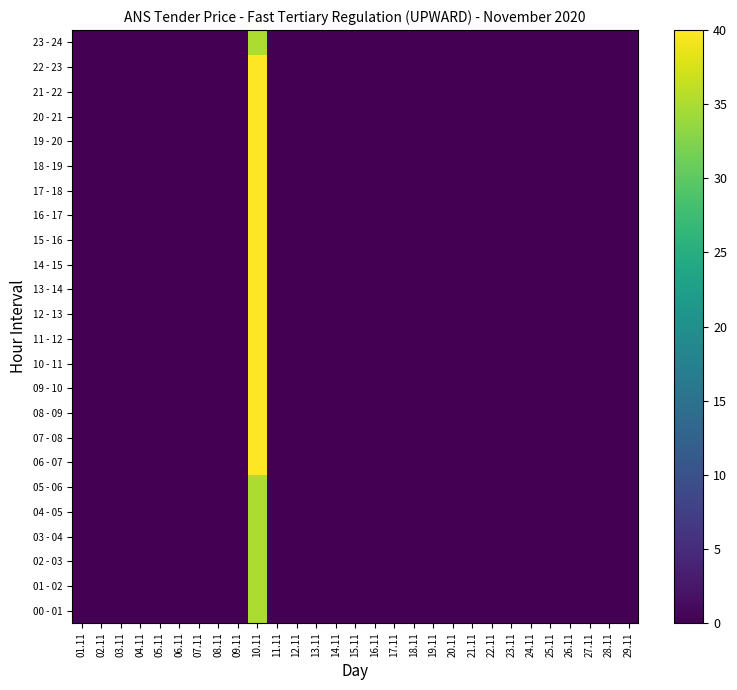

Reading right to left, what are all the values shown in this chart?

00 - 01: 29.11=0	28.11=0	27.11=0	26.11=0	25.11=0	24.11=0	23.11=0	22.11=0	21.11=0	20.11=0	19.11=0	18.11=0	17.11=0	16.11=0	15.11=0	14.11=0	13.11=0	12.11=0	11.11=0	10.11=35	09.11=0	08.11=0	07.11=0	06.11=0	05.11=0	04.11=0	03.11=0	02.11=0	01.11=0
01 - 02: 29.11=0	28.11=0	27.11=0	26.11=0	25.11=0	24.11=0	23.11=0	22.11=0	21.11=0	20.11=0	19.11=0	18.11=0	17.11=0	16.11=0	15.11=0	14.11=0	13.11=0	12.11=0	11.11=0	10.11=35	09.11=0	08.11=0	07.11=0	06.11=0	05.11=0	04.11=0	03.11=0	02.11=0	01.11=0
02 - 03: 29.11=0	28.11=0	27.11=0	26.11=0	25.11=0	24.11=0	23.11=0	22.11=0	21.11=0	20.11=0	19.11=0	18.11=0	17.11=0	16.11=0	15.11=0	14.11=0	13.11=0	12.11=0	11.11=0	10.11=35	09.11=0	08.11=0	07.11=0	06.11=0	05.11=0	04.11=0	03.11=0	02.11=0	01.11=0
03 - 04: 29.11=0	28.11=0	27.11=0	26.11=0	25.11=0	24.11=0	23.11=0	22.11=0	21.11=0	20.11=0	19.11=0	18.11=0	17.11=0	16.11=0	15.11=0	14.11=0	13.11=0	12.11=0	11.11=0	10.11=35	09.11=0	08.11=0	07.11=0	06.11=0	05.11=0	04.11=0	03.11=0	02.11=0	01.11=0
04 - 05: 29.11=0	28.11=0	27.11=0	26.11=0	25.11=0	24.11=0	23.11=0	22.11=0	21.11=0	20.11=0	19.11=0	18.11=0	17.11=0	16.11=0	15.11=0	14.11=0	13.11=0	12.11=0	11.11=0	10.11=35	09.11=0	08.11=0	07.11=0	06.11=0	05.11=0	04.11=0	03.11=0	02.11=0	01.11=0
05 - 06: 29.11=0	28.11=0	27.11=0	26.11=0	25.11=0	24.11=0	23.11=0	22.11=0	21.11=0	20.11=0	19.11=0	18.11=0	17.11=0	16.11=0	15.11=0	14.11=0	13.11=0	12.11=0	11.11=0	10.11=35	09.11=0	08.11=0	07.11=0	06.11=0	05.11=0	04.11=0	03.11=0	02.11=0	01.11=0
06 - 07: 29.11=0	28.11=0	27.11=0	26.11=0	25.11=0	24.11=0	23.11=0	22.11=0	21.11=0	20.11=0	19.11=0	18.11=0	17.11=0	16.11=0	15.11=0	14.11=0	13.11=0	12.11=0	11.11=0	10.11=40	09.11=0	08.11=0	07.11=0	06.11=0	05.11=0	04.11=0	03.11=0	02.11=0	01.11=0
07 - 08: 29.11=0	28.11=0	27.11=0	26.11=0	25.11=0	24.11=0	23.11=0	22.11=0	21.11=0	20.11=0	19.11=0	18.11=0	17.11=0	16.11=0	15.11=0	14.11=0	13.11=0	12.11=0	11.11=0	10.11=40	09.11=0	08.11=0	07.11=0	06.11=0	05.11=0	04.11=0	03.11=0	02.11=0	01.11=0
08 - 09: 29.11=0	28.11=0	27.11=0	26.11=0	25.11=0	24.11=0	23.11=0	22.11=0	21.11=0	20.11=0	19.11=0	18.11=0	17.11=0	16.11=0	15.11=0	14.11=0	13.11=0	12.11=0	11.11=0	10.11=40	09.11=0	08.11=0	07.11=0	06.11=0	05.11=0	04.11=0	03.11=0	02.11=0	01.11=0
09 - 10: 29.11=0	28.11=0	27.11=0	26.11=0	25.11=0	24.11=0	23.11=0	22.11=0	21.11=0	20.11=0	19.11=0	18.11=0	17.11=0	16.11=0	15.11=0	14.11=0	13.11=0	12.11=0	11.11=0	10.11=40	09.11=0	08.11=0	07.11=0	06.11=0	05.11=0	04.11=0	03.11=0	02.11=0	01.11=0
10 - 11: 29.11=0	28.11=0	27.11=0	26.11=0	25.11=0	24.11=0	23.11=0	22.11=0	21.11=0	20.11=0	19.11=0	18.11=0	17.11=0	16.11=0	15.11=0	14.11=0	13.11=0	12.11=0	11.11=0	10.11=40	09.11=0	08.11=0	07.11=0	06.11=0	05.11=0	04.11=0	03.11=0	02.11=0	01.11=0
11 - 12: 29.11=0	28.11=0	27.11=0	26.11=0	25.11=0	24.11=0	23.11=0	22.11=0	21.11=0	20.11=0	19.11=0	18.11=0	17.11=0	16.11=0	15.11=0	14.11=0	13.11=0	12.11=0	11.11=0	10.11=40	09.11=0	08.11=0	07.11=0	06.11=0	05.11=0	04.11=0	03.11=0	02.11=0	01.11=0
12 - 13: 29.11=0	28.11=0	27.11=0	26.11=0	25.11=0	24.11=0	23.11=0	22.11=0	21.11=0	20.11=0	19.11=0	18.11=0	17.11=0	16.11=0	15.11=0	14.11=0	13.11=0	12.11=0	11.11=0	10.11=40	09.11=0	08.11=0	07.11=0	06.11=0	05.11=0	04.11=0	03.11=0	02.11=0	01.11=0
13 - 14: 29.11=0	28.11=0	27.11=0	26.11=0	25.11=0	24.11=0	23.11=0	22.11=0	21.11=0	20.11=0	19.11=0	18.11=0	17.11=0	16.11=0	15.11=0	14.11=0	13.11=0	12.11=0	11.11=0	10.11=40	09.11=0	08.11=0	07.11=0	06.11=0	05.11=0	04.11=0	03.11=0	02.11=0	01.11=0
14 - 15: 29.11=0	28.11=0	27.11=0	26.11=0	25.11=0	24.11=0	23.11=0	22.11=0	21.11=0	20.11=0	19.11=0	18.11=0	17.11=0	16.11=0	15.11=0	14.11=0	13.11=0	12.11=0	11.11=0	10.11=40	09.11=0	08.11=0	07.11=0	06.11=0	05.11=0	04.11=0	03.11=0	02.11=0	01.11=0
15 - 16: 29.11=0	28.11=0	27.11=0	26.11=0	25.11=0	24.11=0	23.11=0	22.11=0	21.11=0	20.11=0	19.11=0	18.11=0	17.11=0	16.11=0	15.11=0	14.11=0	13.11=0	12.11=0	11.11=0	10.11=40	09.11=0	08.11=0	07.11=0	06.11=0	05.11=0	04.11=0	03.11=0	02.11=0	01.11=0
16 - 17: 29.11=0	28.11=0	27.11=0	26.11=0	25.11=0	24.11=0	23.11=0	22.11=0	21.11=0	20.11=0	19.11=0	18.11=0	17.11=0	16.11=0	15.11=0	14.11=0	13.11=0	12.11=0	11.11=0	10.11=40	09.11=0	08.11=0	07.11=0	06.11=0	05.11=0	04.11=0	03.11=0	02.11=0	01.11=0
17 - 18: 29.11=0	28.11=0	27.11=0	26.11=0	25.11=0	24.11=0	23.11=0	22.11=0	21.11=0	20.11=0	19.11=0	18.11=0	17.11=0	16.11=0	15.11=0	14.11=0	13.11=0	12.11=0	11.11=0	10.11=40	09.11=0	08.11=0	07.11=0	06.11=0	05.11=0	04.11=0	03.11=0	02.11=0	01.11=0
18 - 19: 29.11=0	28.11=0	27.11=0	26.11=0	25.11=0	24.11=0	23.11=0	22.11=0	21.11=0	20.11=0	19.11=0	18.11=0	17.11=0	16.11=0	15.11=0	14.11=0	13.11=0	12.11=0	11.11=0	10.11=40	09.11=0	08.11=0	07.11=0	06.11=0	05.11=0	04.11=0	03.11=0	02.11=0	01.11=0
19 - 20: 29.11=0	28.11=0	27.11=0	26.11=0	25.11=0	24.11=0	23.11=0	22.11=0	21.11=0	20.11=0	19.11=0	18.11=0	17.11=0	16.11=0	15.11=0	14.11=0	13.11=0	12.11=0	11.11=0	10.11=40	09.11=0	08.11=0	07.11=0	06.11=0	05.11=0	04.11=0	03.11=0	02.11=0	01.11=0
20 - 21: 29.11=0	28.11=0	27.11=0	26.11=0	25.11=0	24.11=0	23.11=0	22.11=0	21.11=0	20.11=0	19.11=0	18.11=0	17.11=0	16.11=0	15.11=0	14.11=0	13.11=0	12.11=0	11.11=0	10.11=40	09.11=0	08.11=0	07.11=0	06.11=0	05.11=0	04.11=0	03.11=0	02.11=0	01.11=0
21 - 22: 29.11=0	28.11=0	27.11=0	26.11=0	25.11=0	24.11=0	23.11=0	22.11=0	21.11=0	20.11=0	19.11=0	18.11=0	17.11=0	16.11=0	15.11=0	14.11=0	13.11=0	12.11=0	11.11=0	10.11=40	09.11=0	08.11=0	07.11=0	06.11=0	05.11=0	04.11=0	03.11=0	02.11=0	01.11=0
22 - 23: 29.11=0	28.11=0	27.11=0	26.11=0	25.11=0	24.11=0	23.11=0	22.11=0	21.11=0	20.11=0	19.11=0	18.11=0	17.11=0	16.11=0	15.11=0	14.11=0	13.11=0	12.11=0	11.11=0	10.11=40	09.11=0	08.11=0	07.11=0	06.11=0	05.11=0	04.11=0	03.11=0	02.11=0	01.11=0
23 - 24: 29.11=0	28.11=0	27.11=0	26.11=0	25.11=0	24.11=0	23.11=0	22.11=0	21.11=0	20.11=0	19.11=0	18.11=0	17.11=0	16.11=0	15.11=0	14.11=0	13.11=0	12.11=0	11.11=0	10.11=35	09.11=0	08.11=0	07.11=0	06.11=0	05.11=0	04.11=0	03.11=0	02.11=0	01.11=0